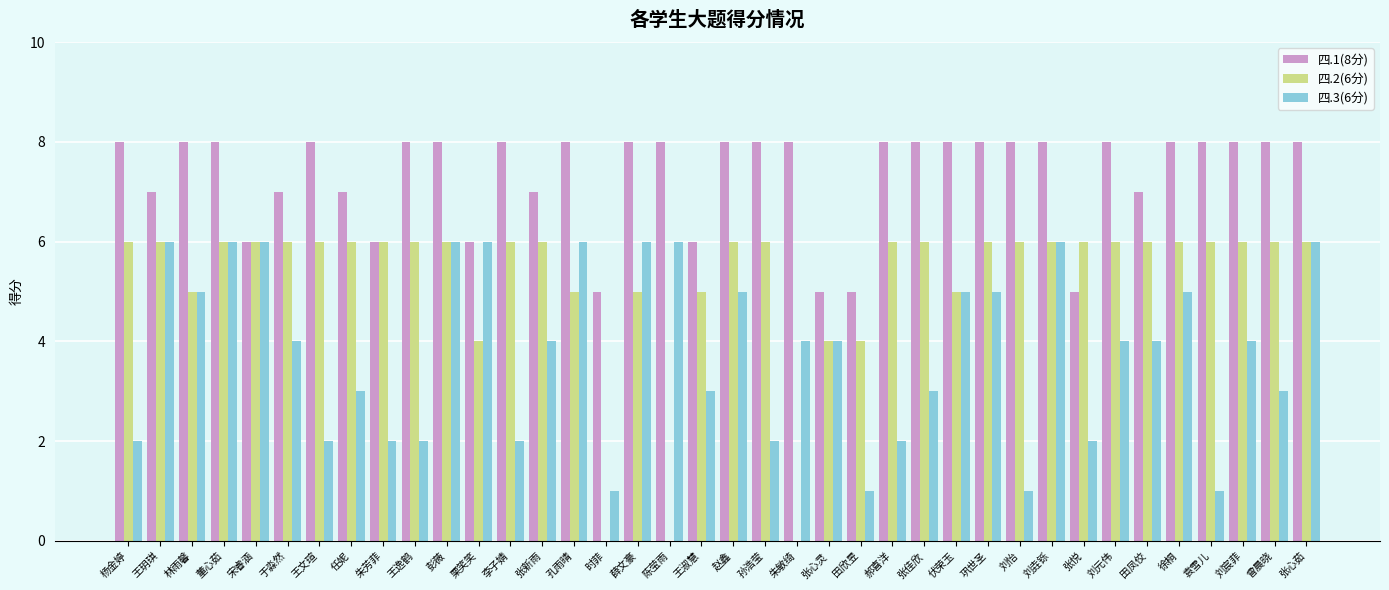

Which series has the largest total across all categories?

四.1(8分)